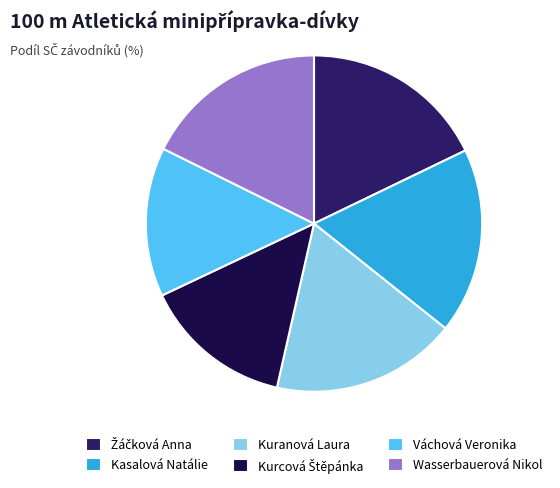

The Kasalová Natálie slice represents 18% of the pie. True or false?

True